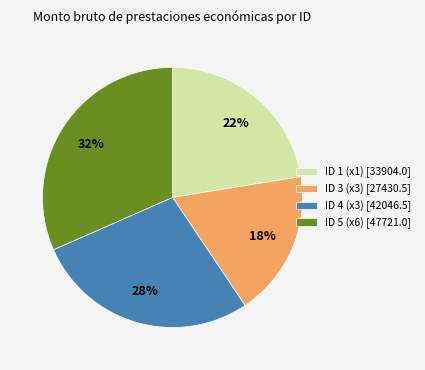

What percentage is the ID 3 (x3) [27430.5] slice, to the nearest percent?

18%